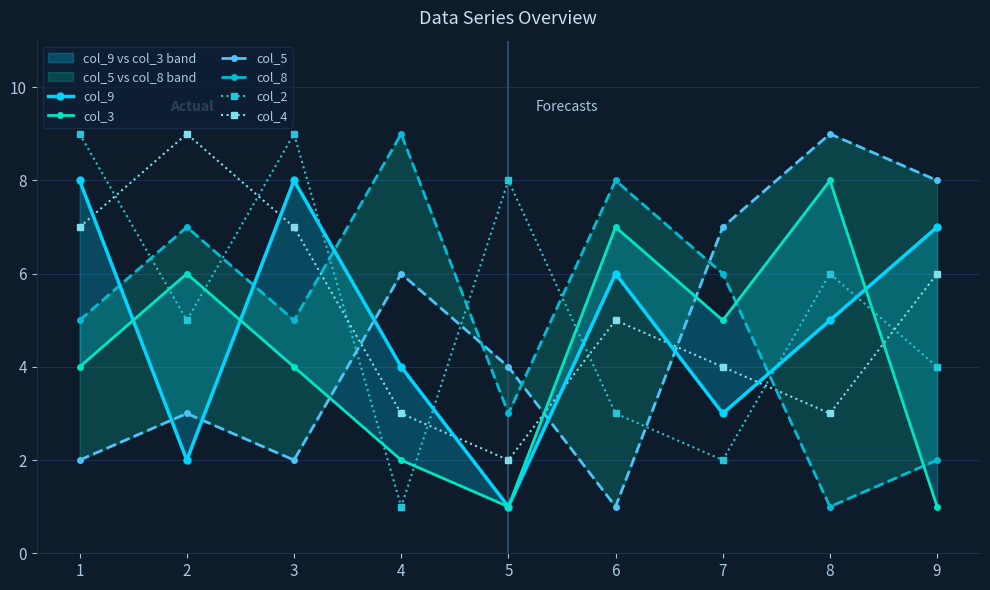

In col_4, how many points are higher than both neighbors (excluding endpoints)?

2